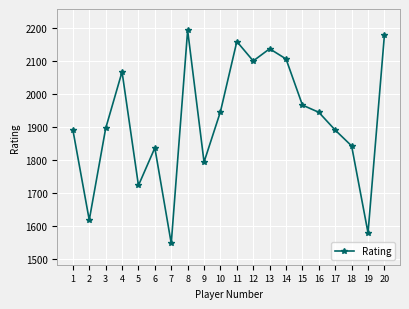

What is the value of the 14th point from the left?

2106